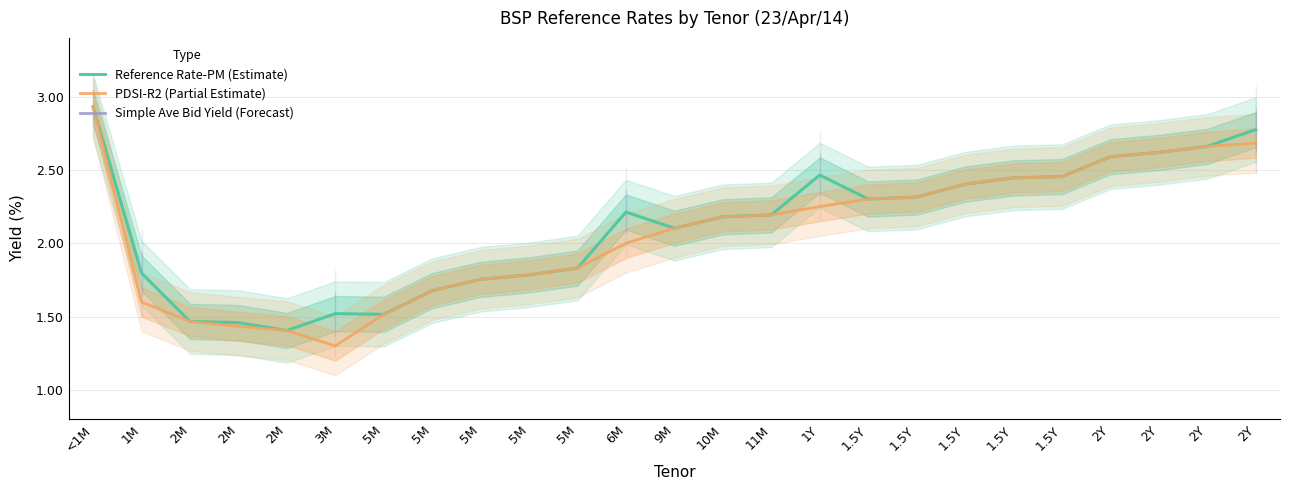

Which series has the largest range (max minus min)?

PDSI-R2 (Partial Estimate)